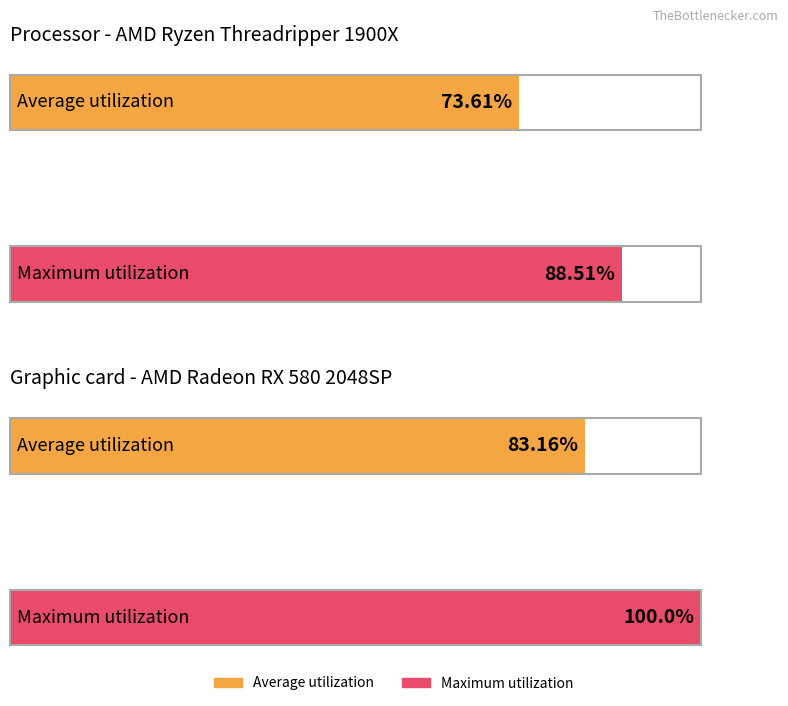

List the series in order of their peak value, highest first.

Maximum utilization, Average utilization